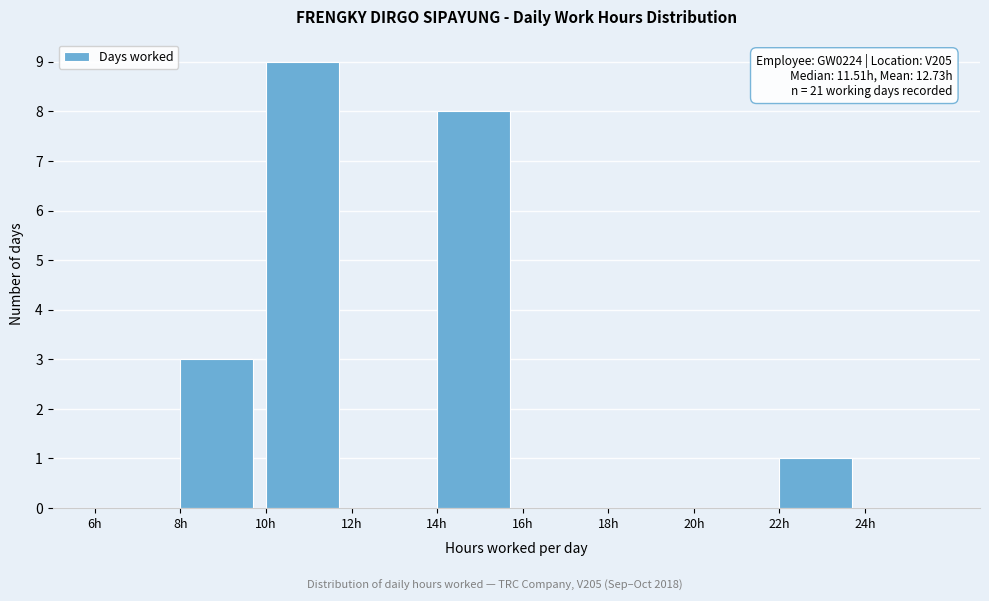

Over which range of the x-axis is the bar tallest?

10 to 12